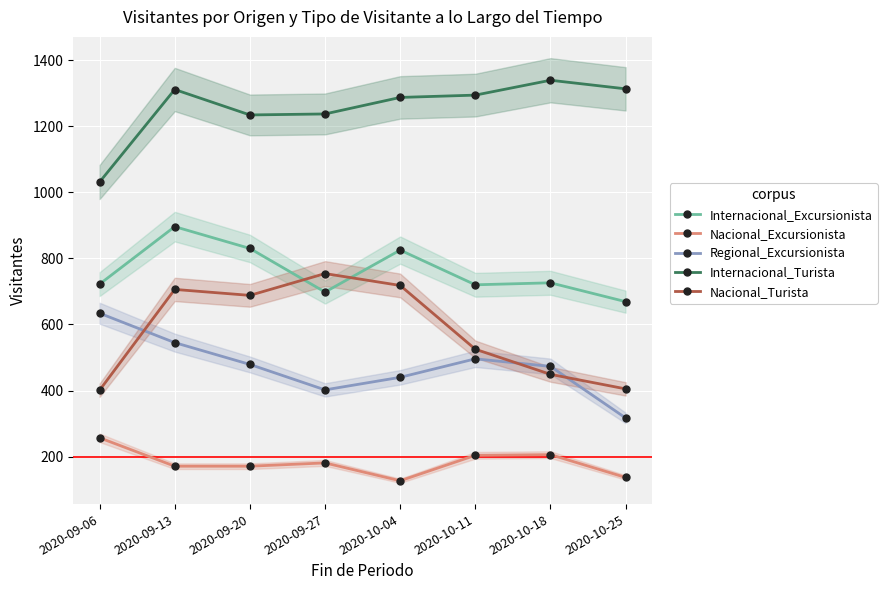

Reading left to right, what are all the values shown in this chart?

Internacional_Excursionista: 2020-09-06=722	2020-09-13=896	2020-09-20=830	2020-09-27=698	2020-10-04=825	2020-10-11=720	2020-10-18=726	2020-10-25=669
Nacional_Excursionista: 2020-09-06=257	2020-09-13=171	2020-09-20=171	2020-09-27=181	2020-10-04=127	2020-10-11=204	2020-10-18=206	2020-10-25=137
Regional_Excursionista: 2020-09-06=634	2020-09-13=545	2020-09-20=479	2020-09-27=402	2020-10-04=440	2020-10-11=496	2020-10-18=473	2020-10-25=317
Internacional_Turista: 2020-09-06=1031	2020-09-13=1311	2020-09-20=1234	2020-09-27=1237	2020-10-04=1287	2020-10-11=1294	2020-10-18=1339	2020-10-25=1313
Nacional_Turista: 2020-09-06=401	2020-09-13=706	2020-09-20=688	2020-09-27=754	2020-10-04=718	2020-10-11=525	2020-10-18=449	2020-10-25=405